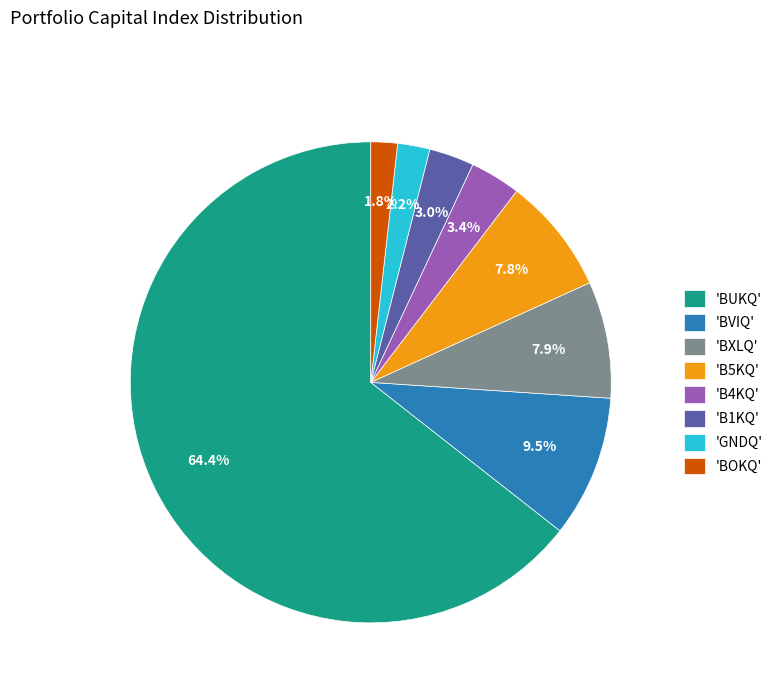

Approximately how many times larger is the value at 'B1KQ' compared to 'B4KQ'?

0.9